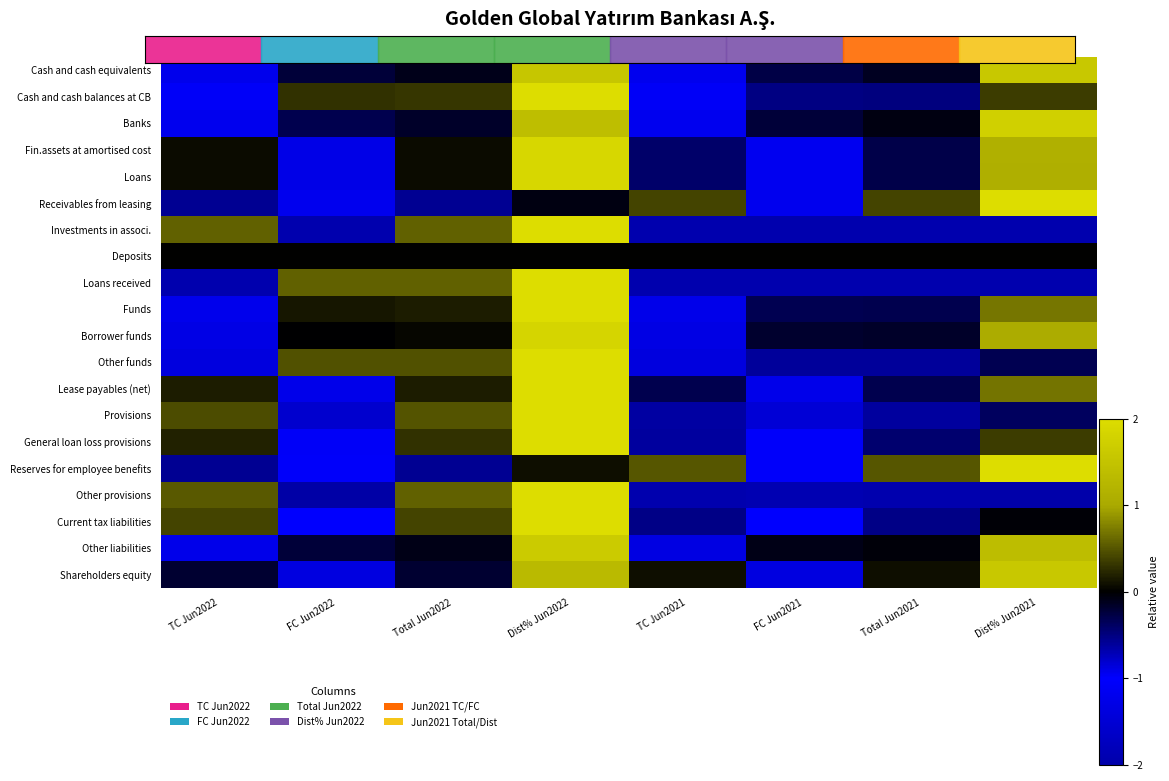

What is the total value across all series at Dist% Jun2021?

12.9